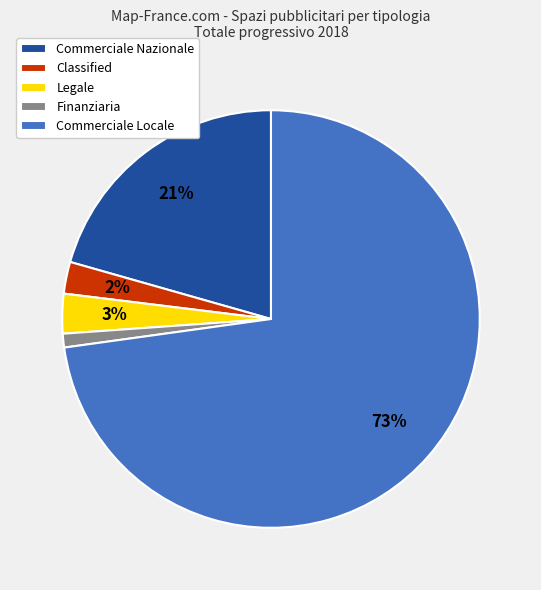

Which slice represents more than half of the pie?

Commerciale Locale